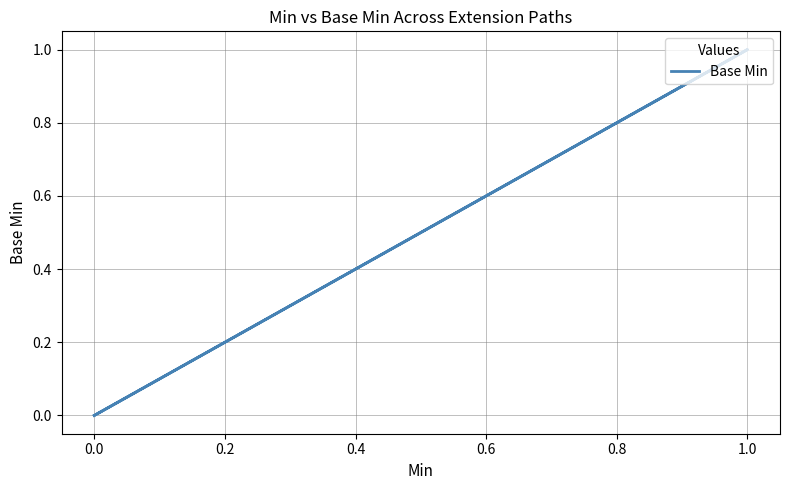

What is the difference between the maximum and second lowest values?

1